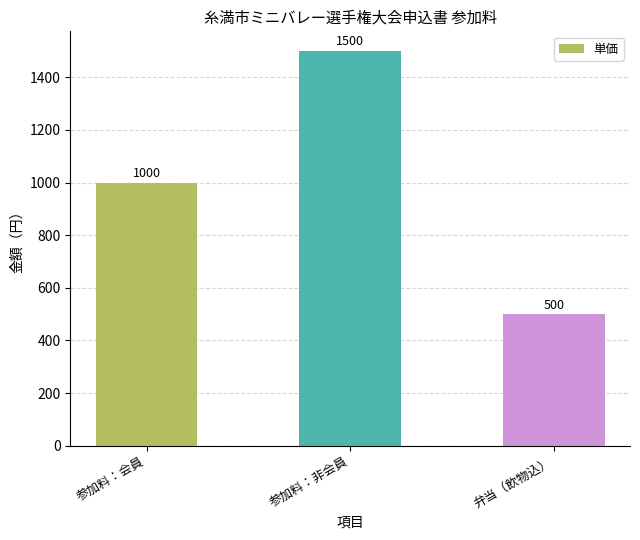

What position from the right is 参加料：非会員?

2